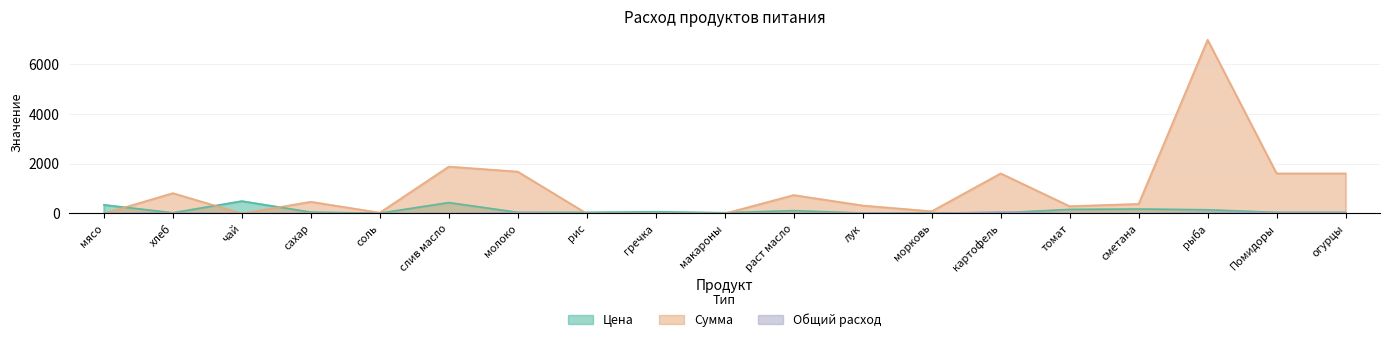

Which category has the lowest value across all series?

мясо